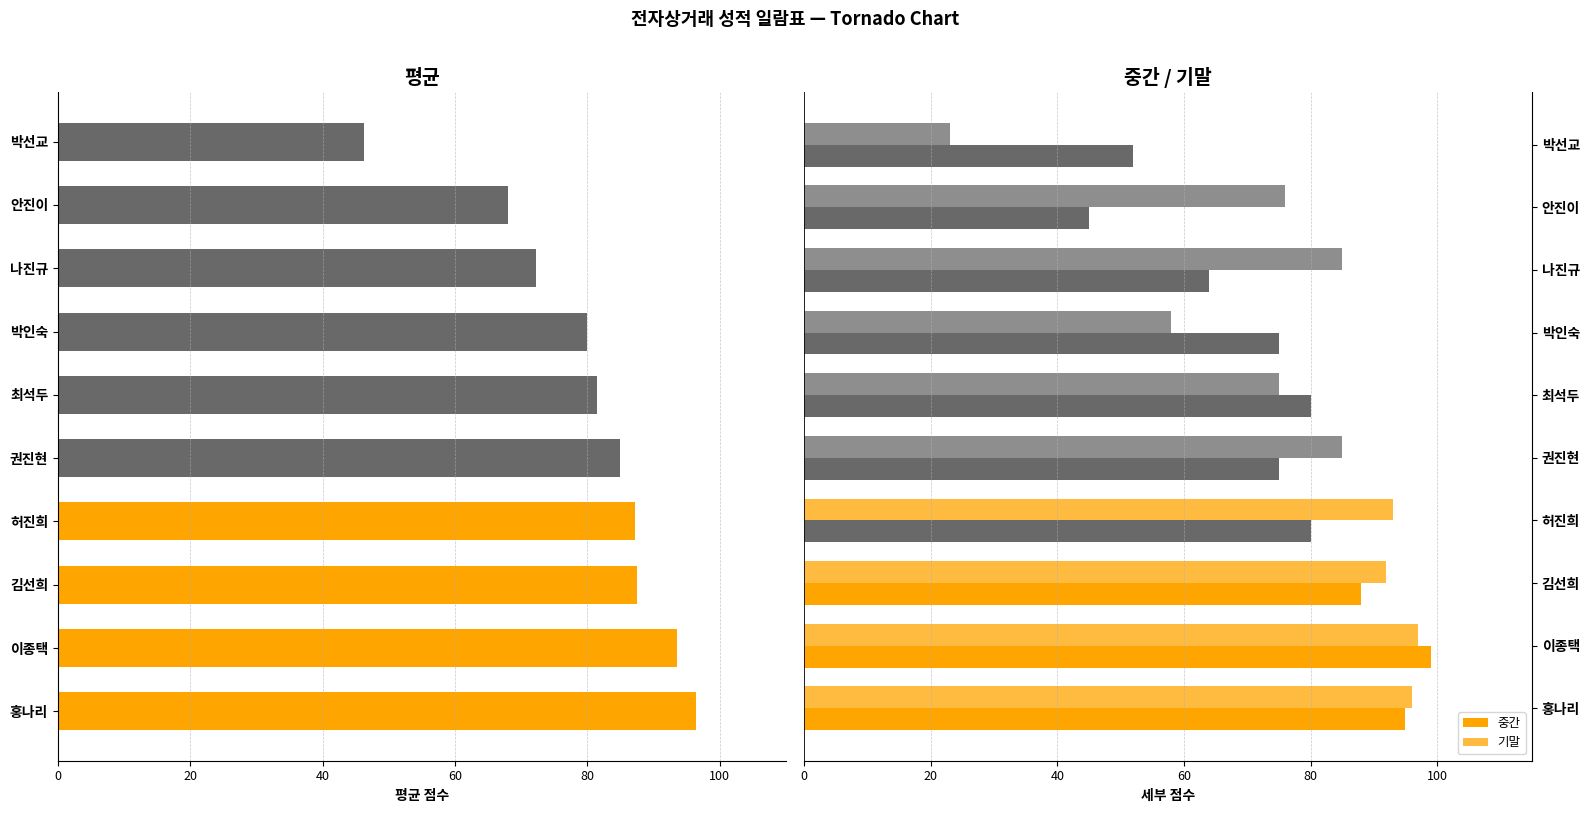

How many bars are there in each group?

3